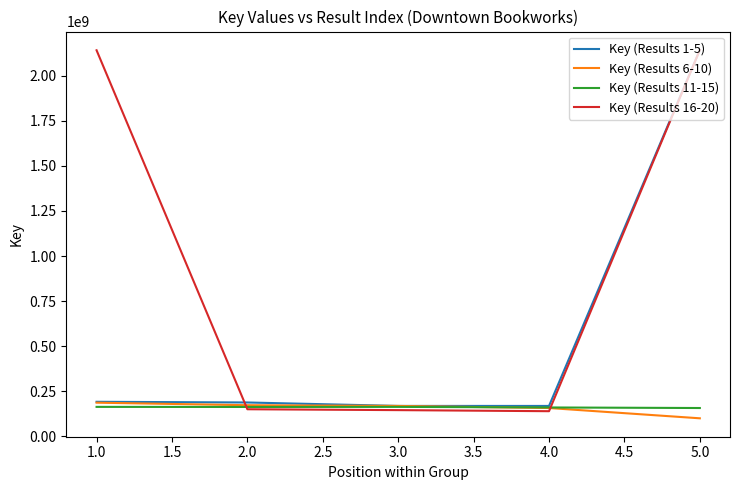

What is the maximum value shown in the chart?

2142246254